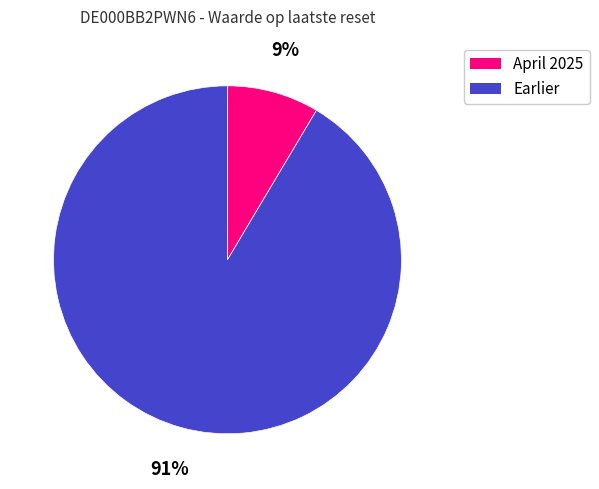

Is there a majority slice in this chart?

Yes